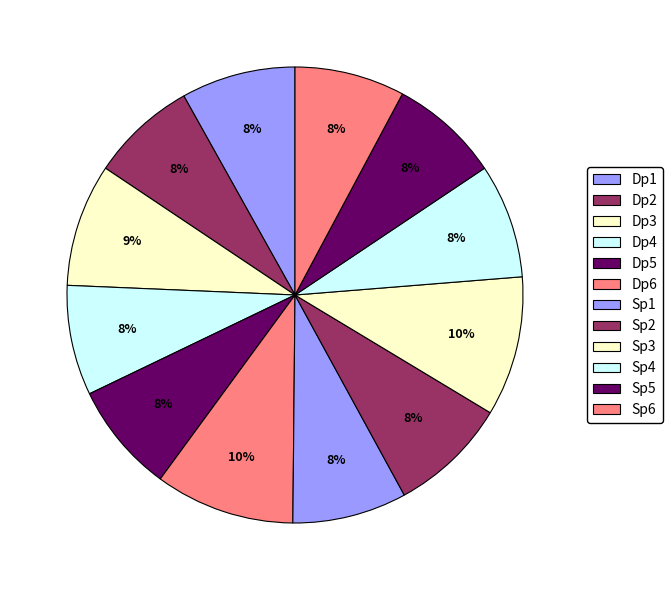

Count the number of slices in the pie.

12